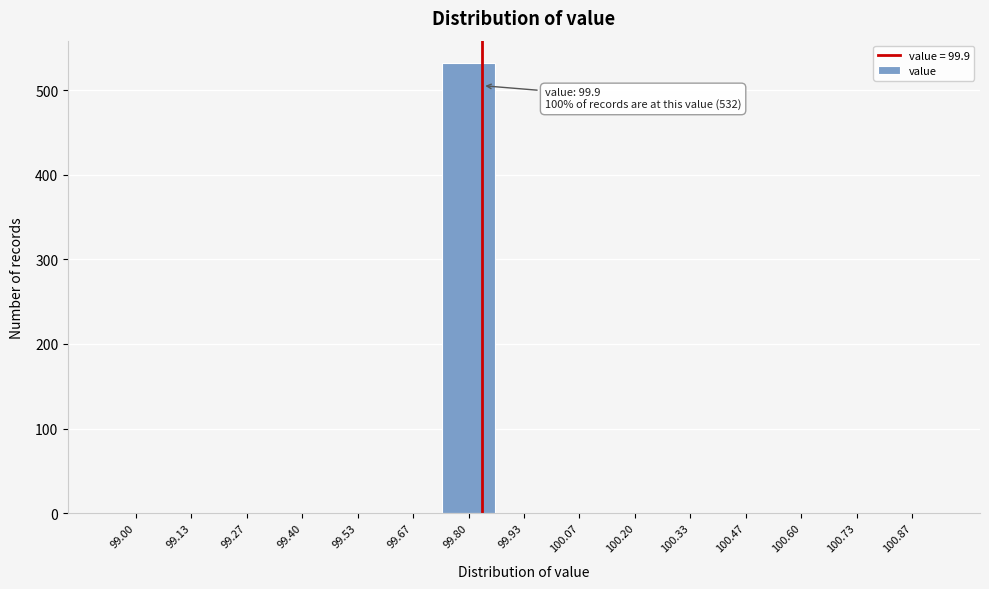

Reading left to right, transcribe all the data shown in this chart.

99.00=0	99.13=0	99.27=0	99.40=0	99.53=0	99.67=0	99.80=532	99.93=0	100.07=0	100.20=0	100.33=0	100.47=0	100.60=0	100.73=0	100.87=0